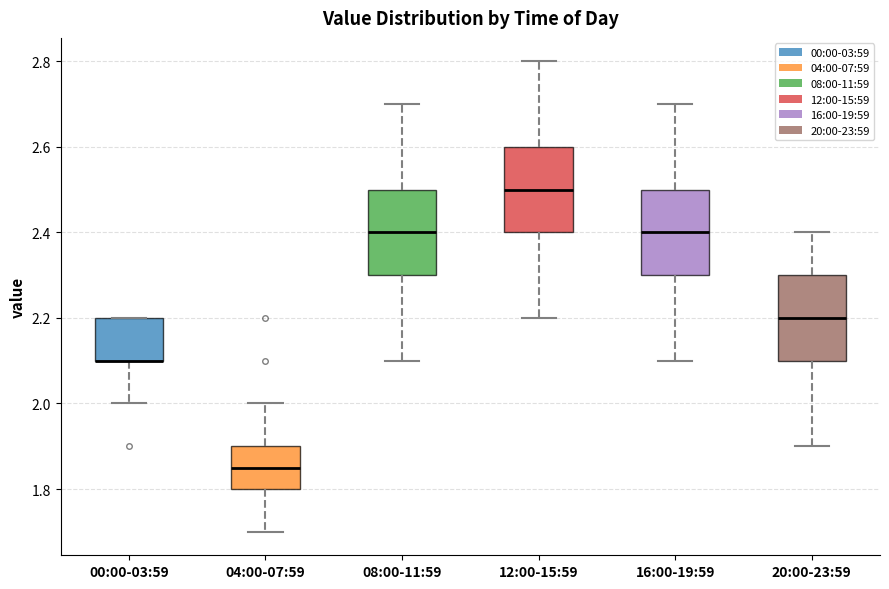

Where is the lower edge of the box for 20:00-23:59 on the y-axis? The values are not printed on the chart, so give them approximately, as read against the axis.

2.10